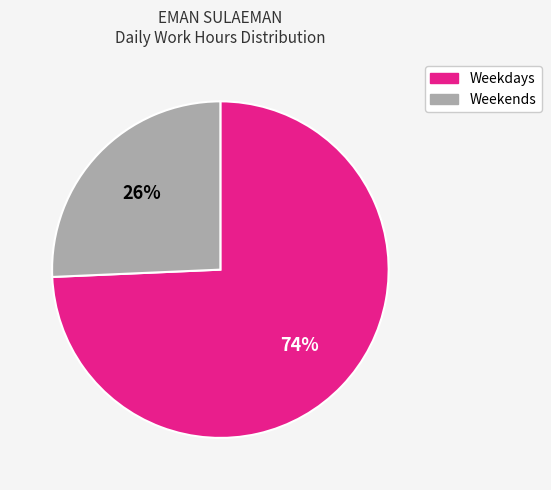

To the nearest percent, what is the average slice percentage?

50%